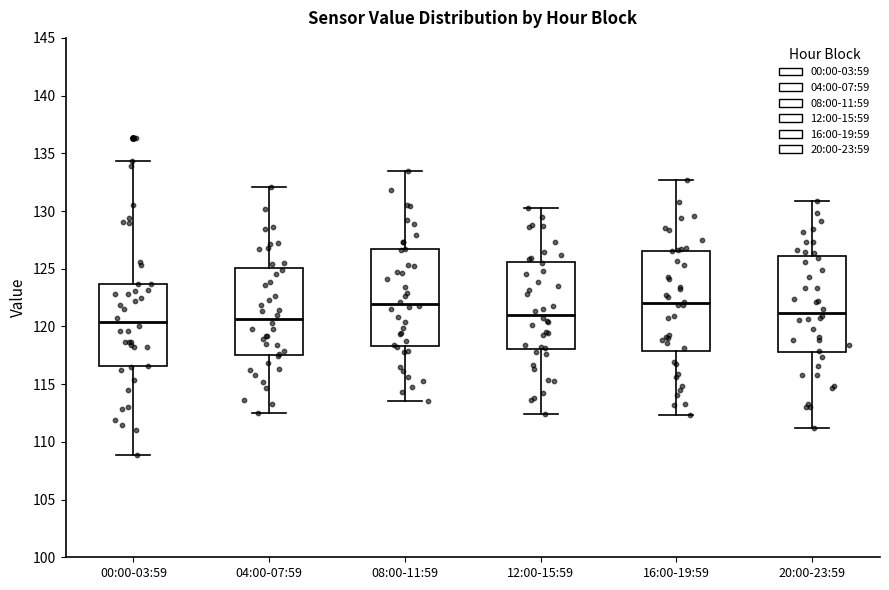

Where is the lower edge of the box for 16:00-19:59 on the y-axis? The values are not printed on the chart, so give them approximately, as read against the axis.

118.0